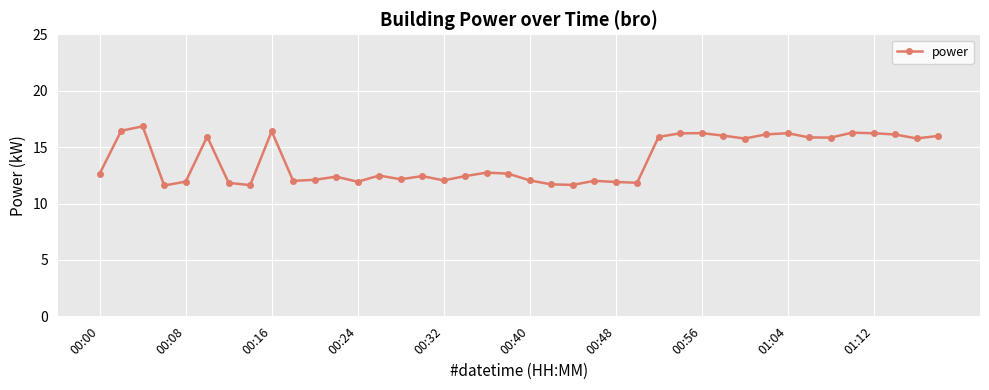

What is the average value?

13.9